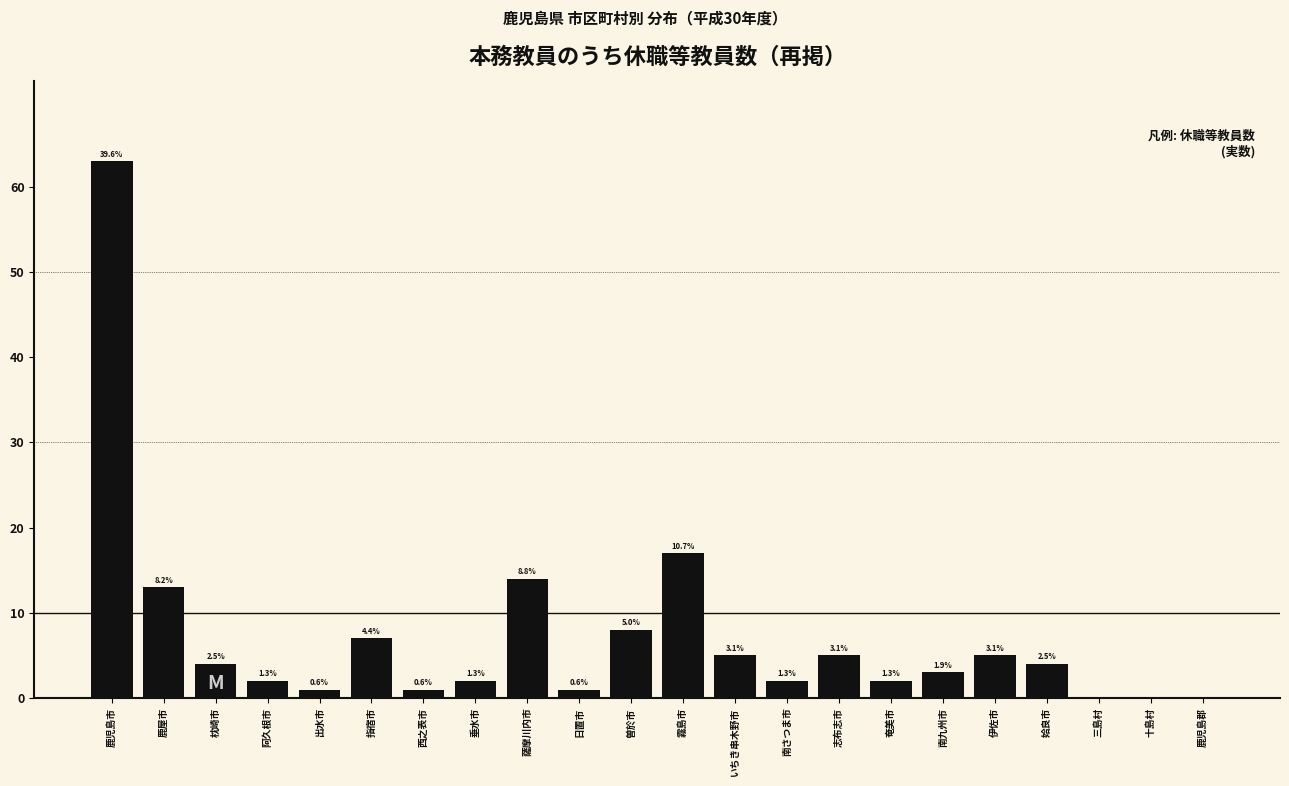

Are the bars horizontal?

No